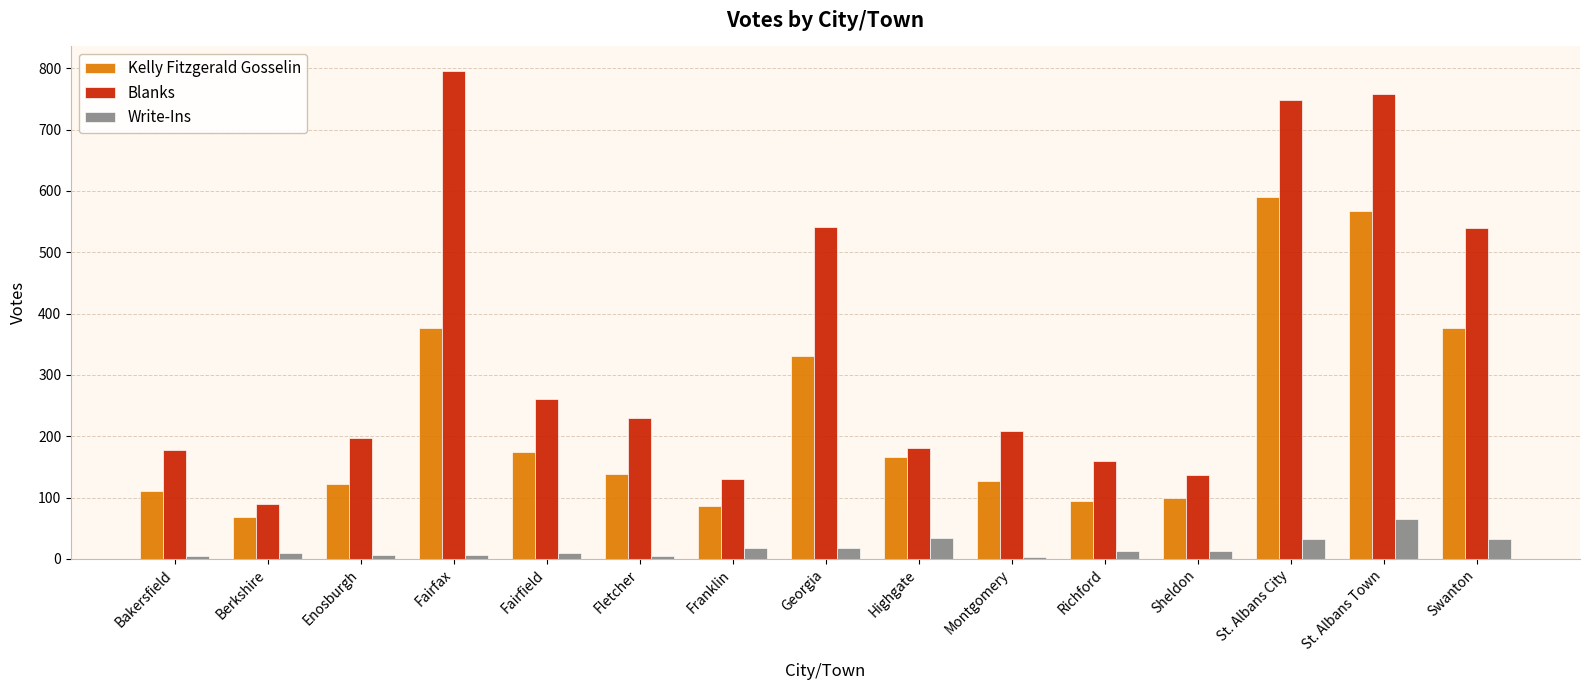

Which category has the highest value in the Write-Ins series?

St. Albans Town